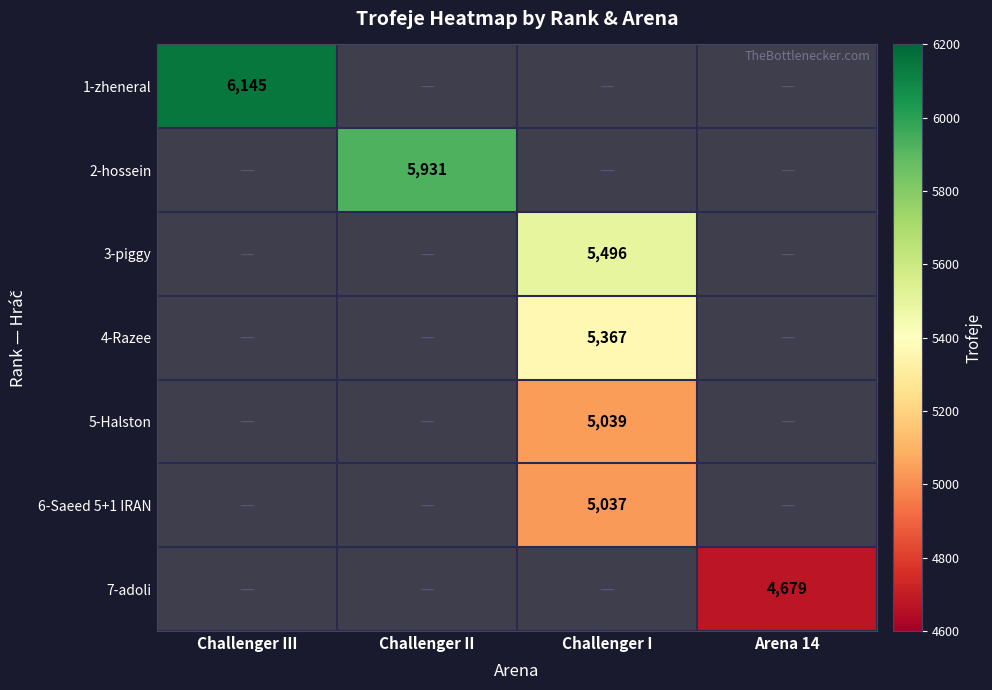

Is the value of 4-Razee at Challenger II greater than the value of 7-adoli at Arena 14?

No